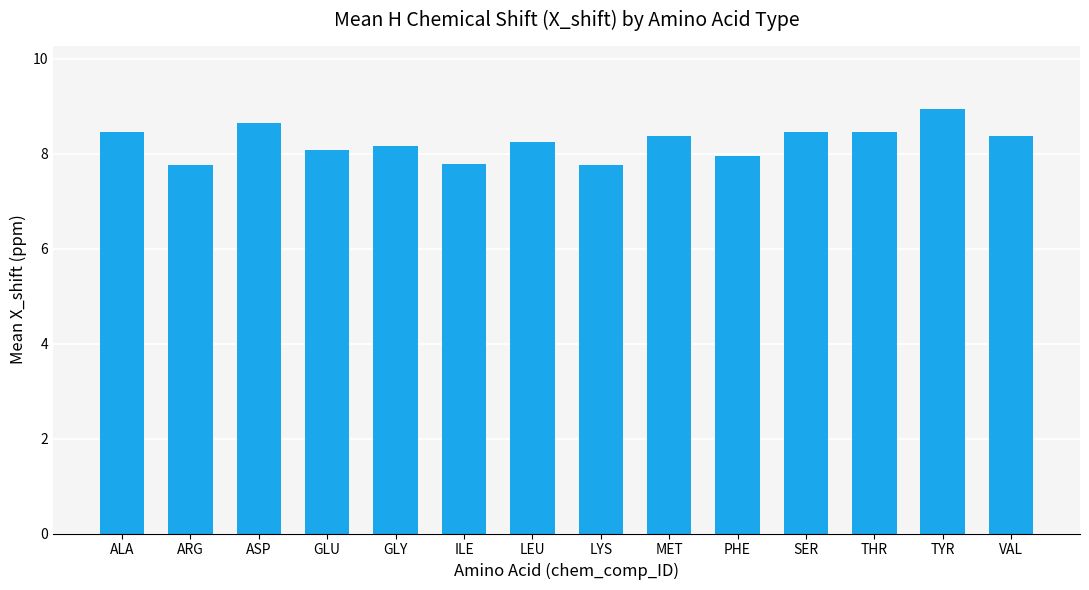

What is the sum of all values?

115.4